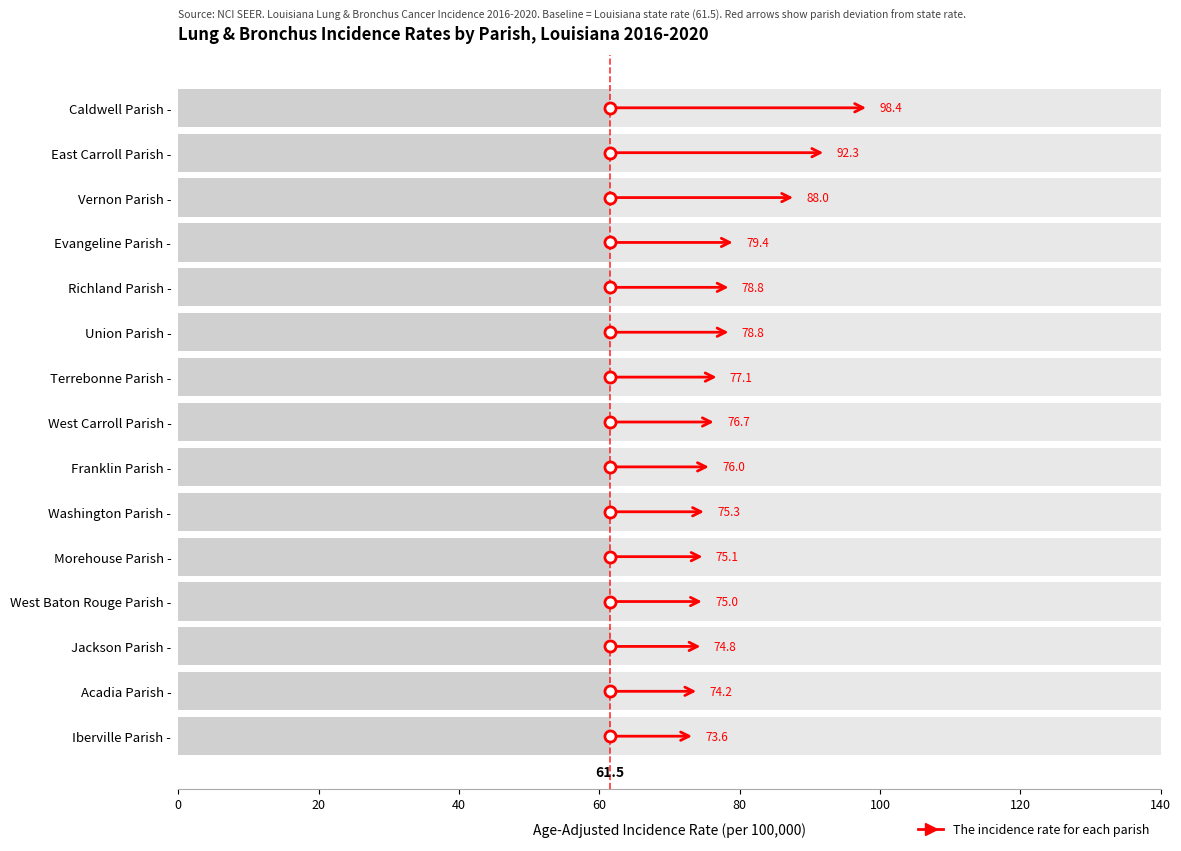

Rank the categories by value from highest to lowest.

Caldwell Parish, East Carroll Parish, Vernon Parish, Evangeline Parish, Richland Parish, Union Parish, Terrebonne Parish, West Carroll Parish, Franklin Parish, Washington Parish, Morehouse Parish, West Baton Rouge Parish, Jackson Parish, Acadia Parish, Iberville Parish